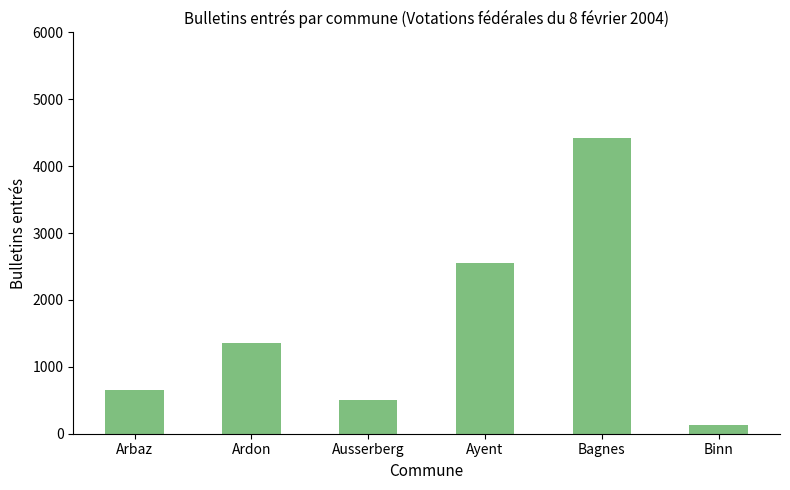

What is the label of the 3rd bar from the right?

Ayent